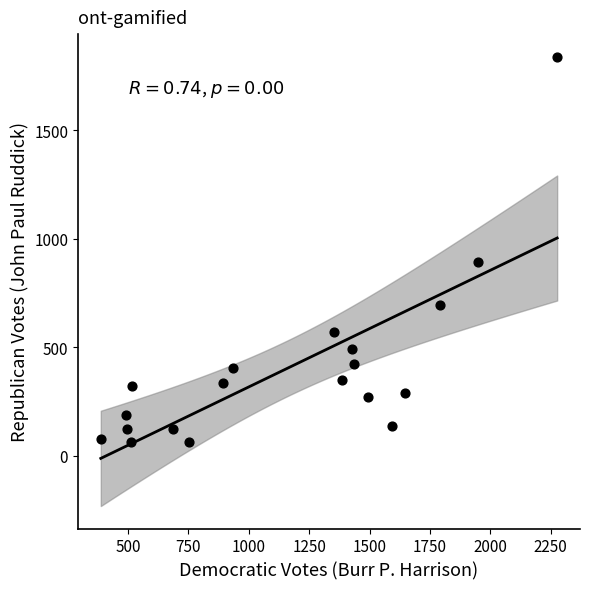

What Y value in the scatter plot is closest to 951?

895